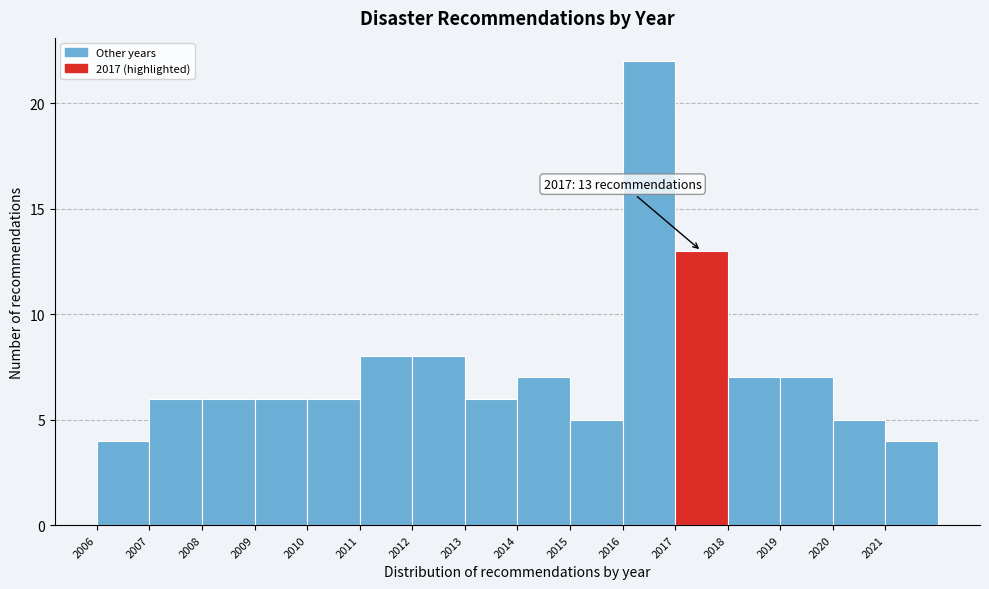

Over which range of the x-axis is the bar tallest?

2016 to 2017